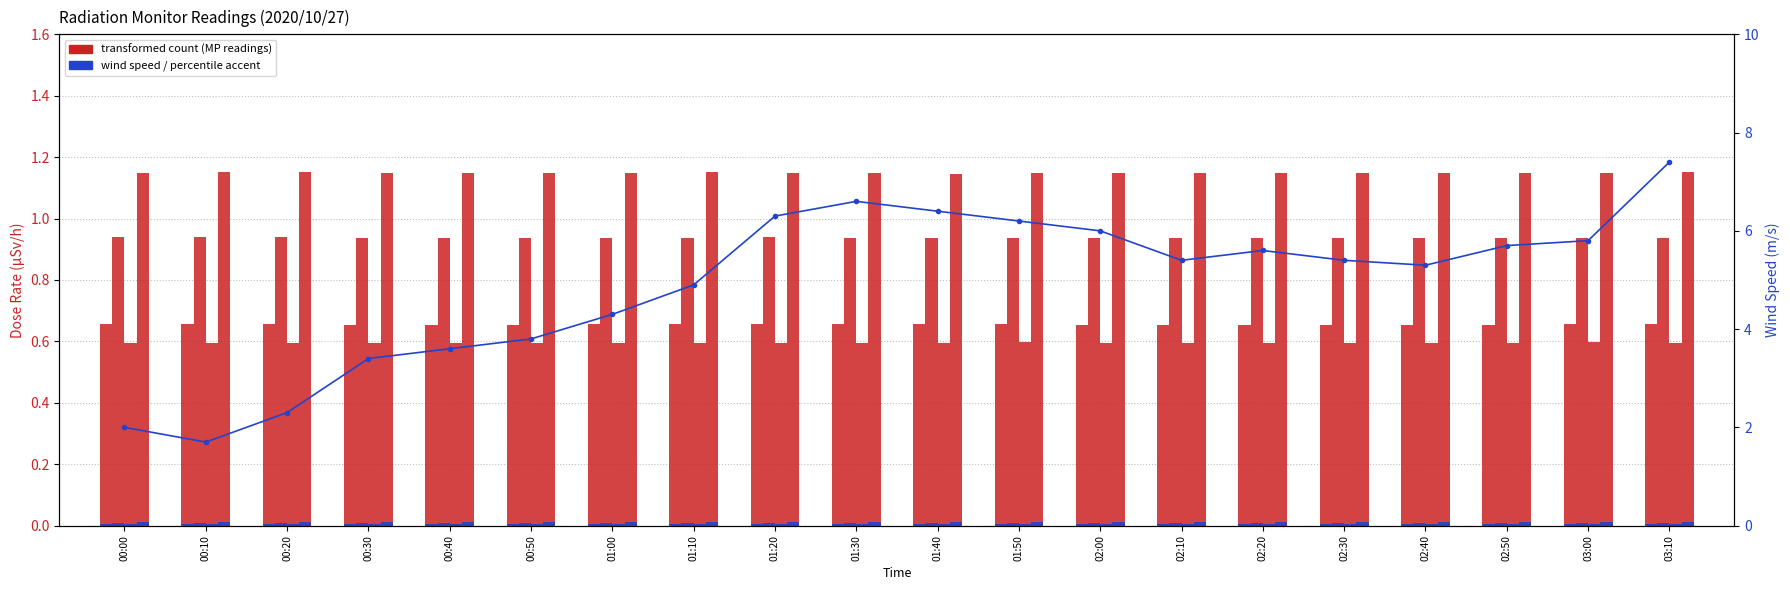

What is the maximum value shown in the chart?

7.4